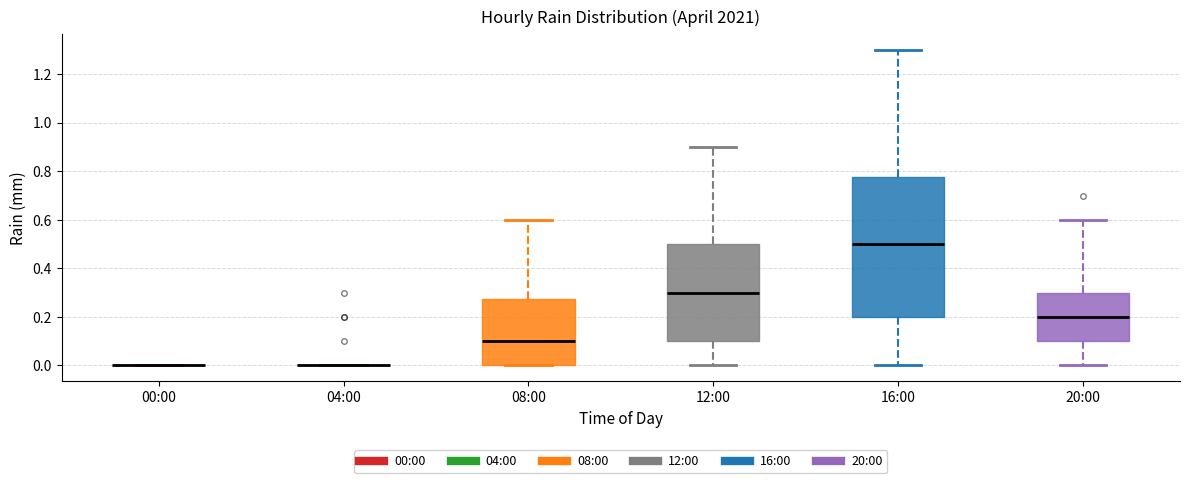

Reading left to right, transcribe this box plot: for each box, give where its median line is, the range the box spans, and where its two whiskers end, as read against the y-axis. The values are not printed on the chart, so give them approximately, as read against the axis.

00:00: box collapsed to a line at 0.00, whiskers 0.00 to 0.00
04:00: box collapsed to a line at 0.00, whiskers 0.00 to 0.00
08:00: median 0.10, box 0.00 to 0.28, whiskers 0.00 to 0.60
12:00: median 0.30, box 0.10 to 0.50, whiskers 0.00 to 0.90
16:00: median 0.50, box 0.20 to 0.78, whiskers 0.00 to 1.30
20:00: median 0.20, box 0.10 to 0.30, whiskers 0.00 to 0.60